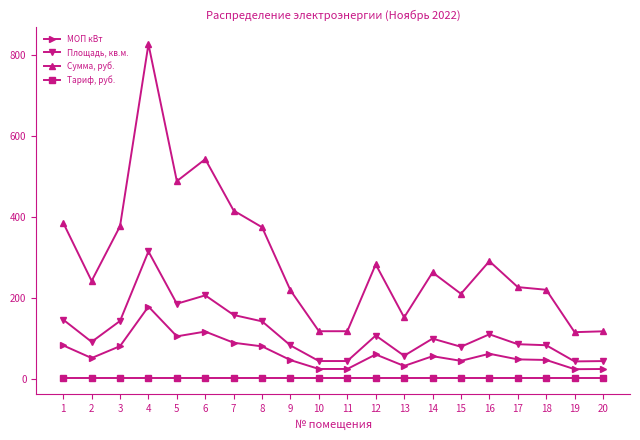

Rank the series by their maximum value, from lowest to highest.

Тариф, руб., МОП кВт, Площадь, кв.м., Сумма, руб.